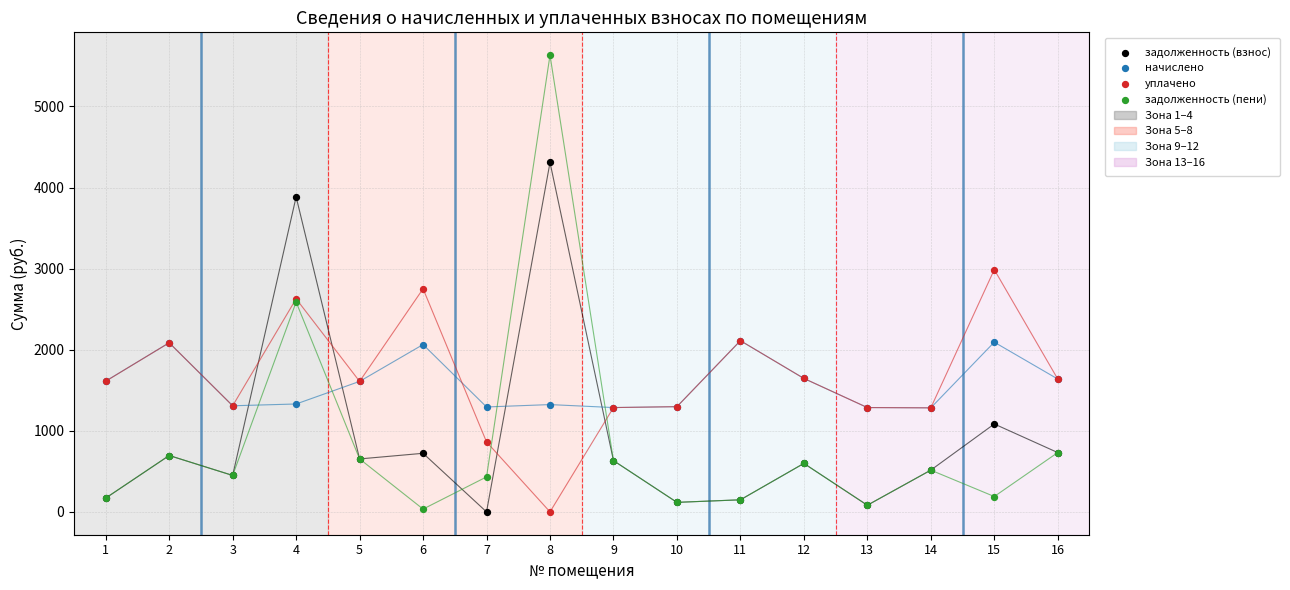

Across all series, what Y value is closest to 2816?

2752.0